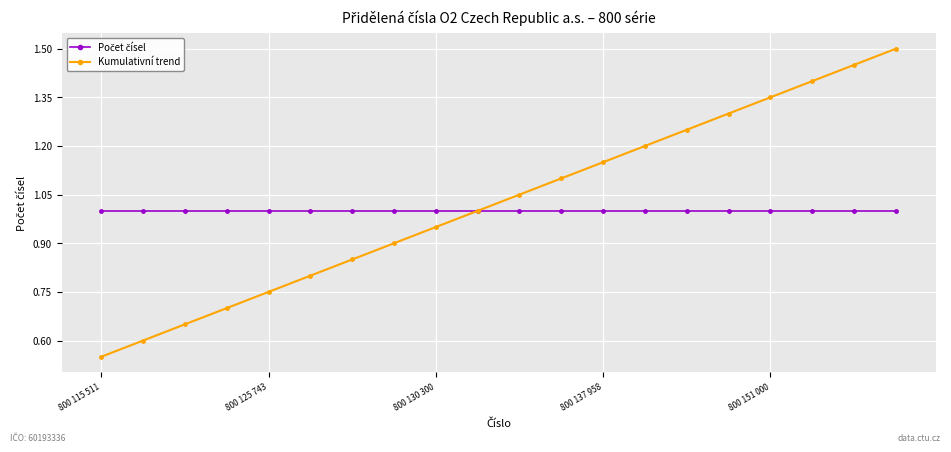

At how many categories does at least one series exceed 0?

20